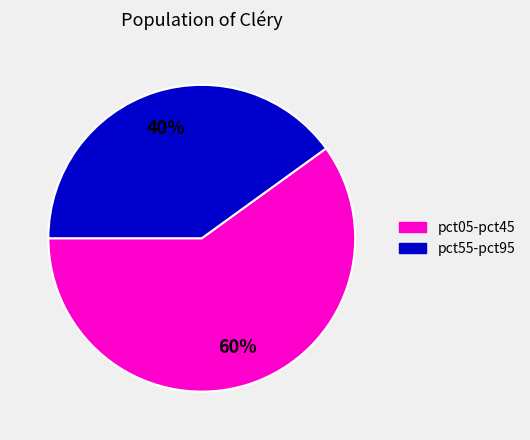

Between pct55-pct95 and pct05-pct45, which is larger?

pct05-pct45